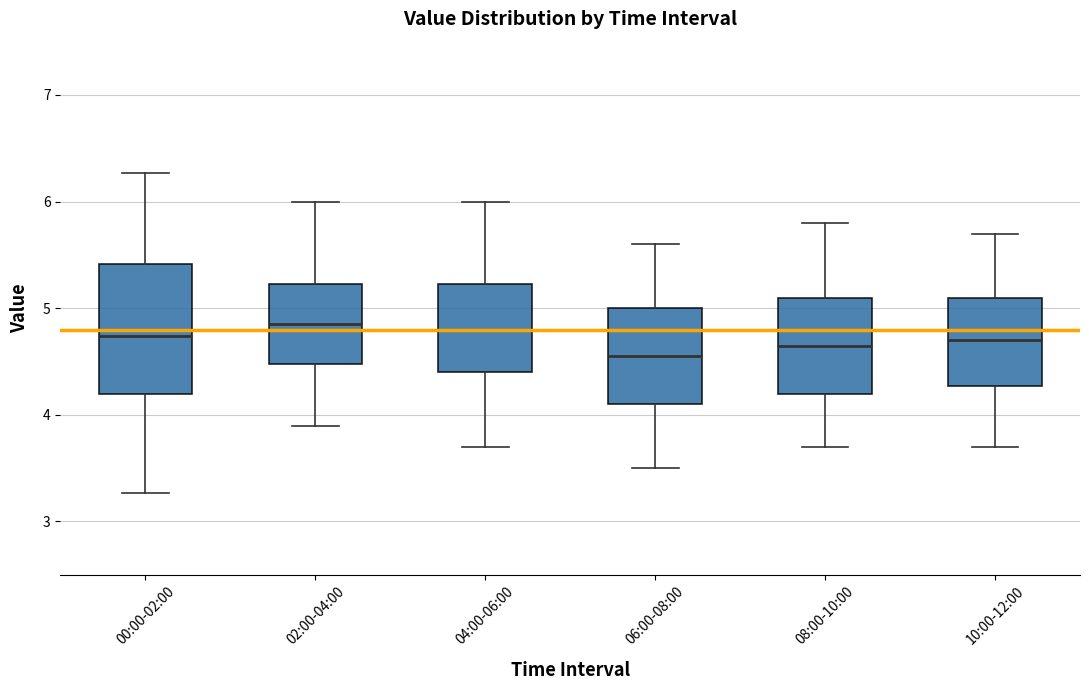

Reading left to right, read every box against the y-axis: the position of its median line, the range the box covers, and the ends of its whiskers. The values are not printed on the chart, so give them approximately, as read against the axis.

00:00-02:00: median 4.7, box 4.2 to 5.4, whiskers 3.3 to 6.3
02:00-04:00: median 4.9, box 4.5 to 5.2, whiskers 3.9 to 6.0
04:00-06:00: median 4.8, box 4.4 to 5.2, whiskers 3.7 to 6.0
06:00-08:00: median 4.6, box 4.1 to 5.0, whiskers 3.5 to 5.6
08:00-10:00: median 4.7, box 4.2 to 5.1, whiskers 3.7 to 5.8
10:00-12:00: median 4.7, box 4.3 to 5.1, whiskers 3.7 to 5.7